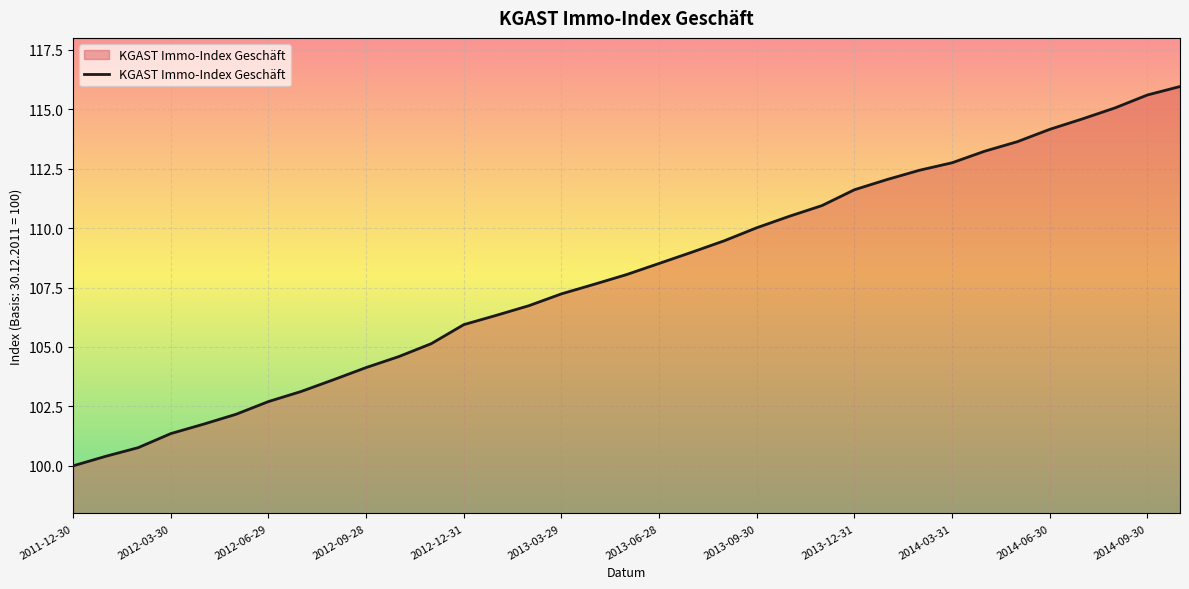

What is the difference between the maximum and second lowest values?

15.6